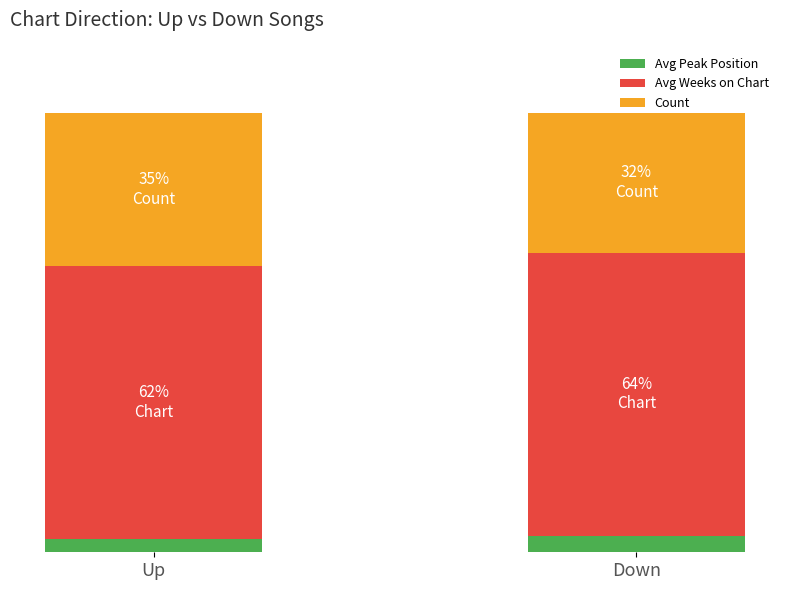

How many Avg Weeks on Chart values are between 62 and 64?

1